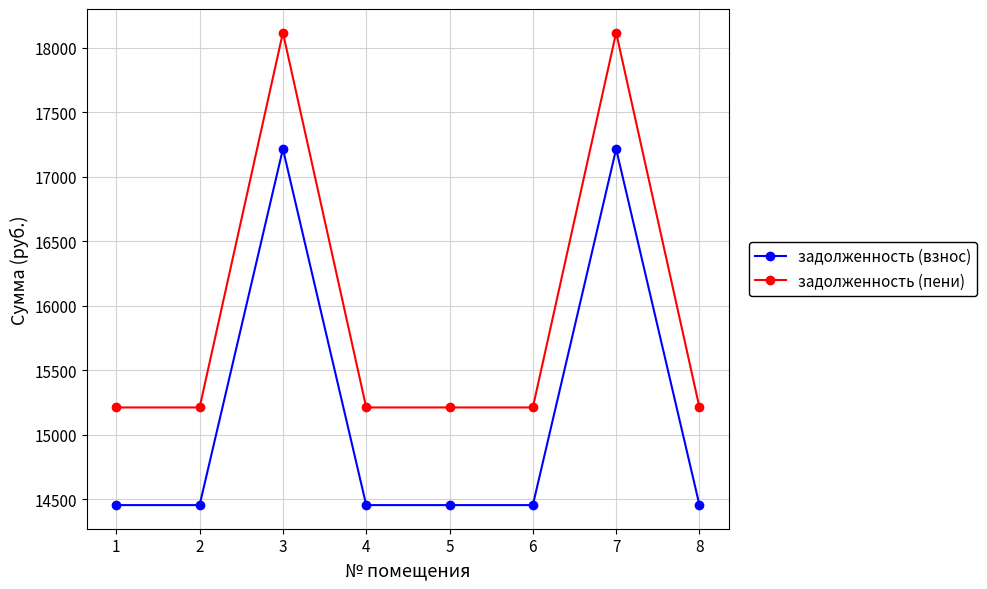

Count the number of categories in the chart.

8